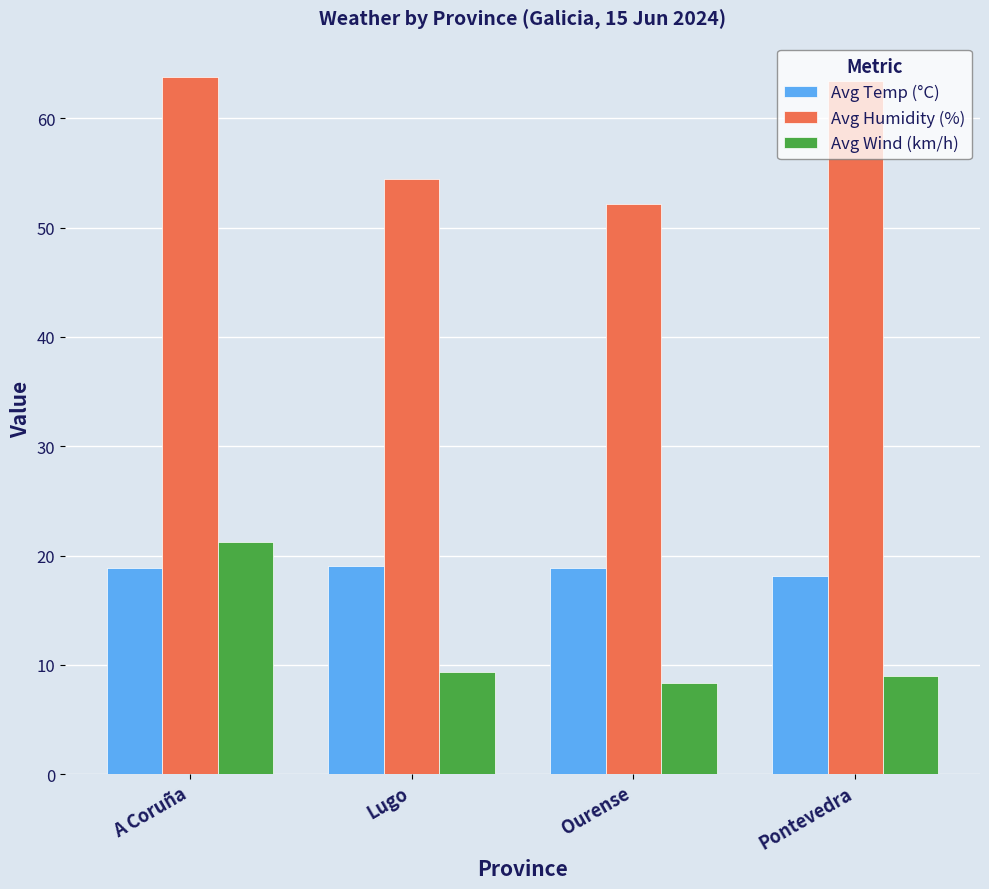

True or false: Avg Wind (km/h) has a value of 29.8 at A Coruña.

False